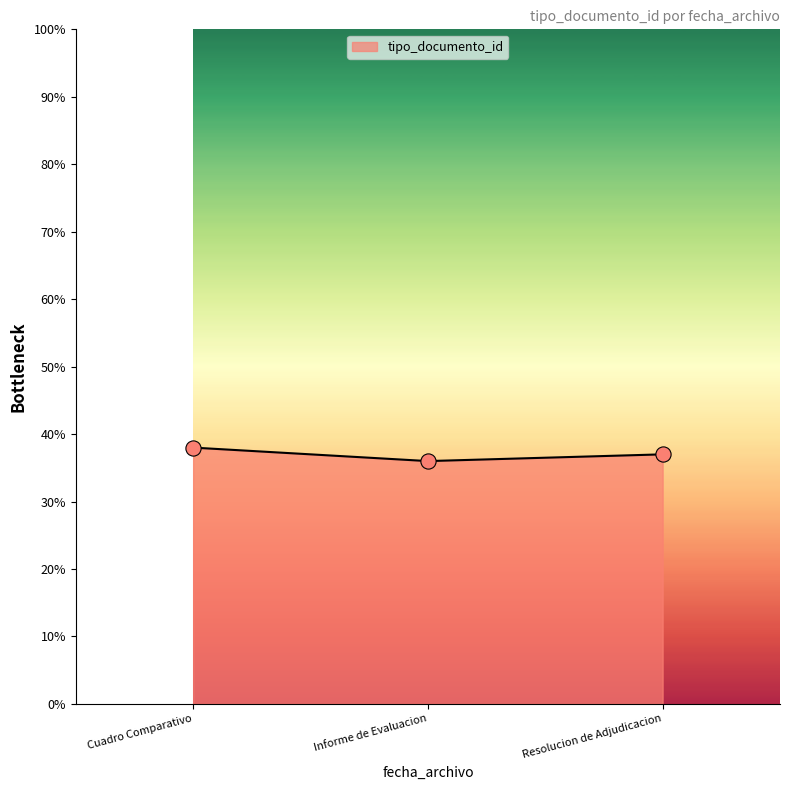

Approximately how many times larger is the value at Cuadro Comparativo compared to Resolucion de Adjudicacion?

1.0